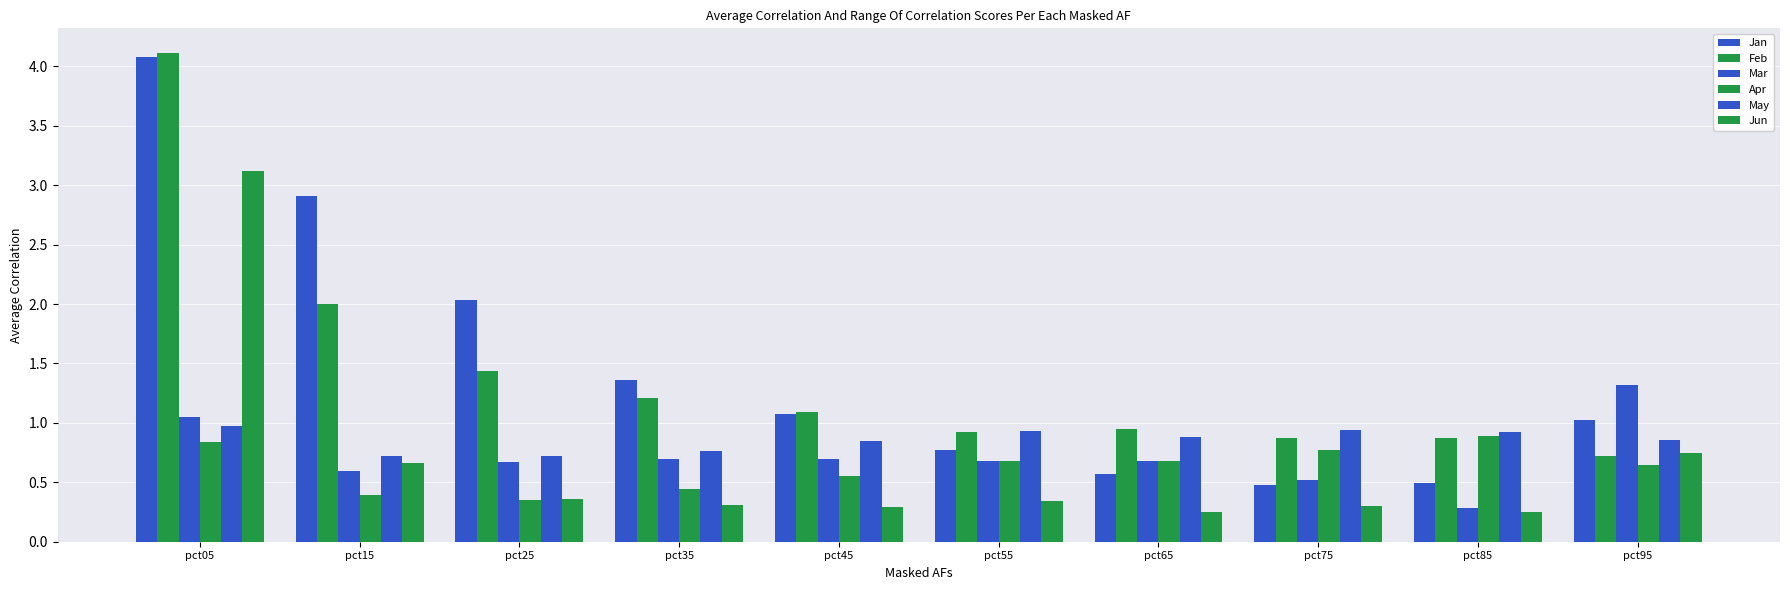

How many categories are shown in the chart?

10